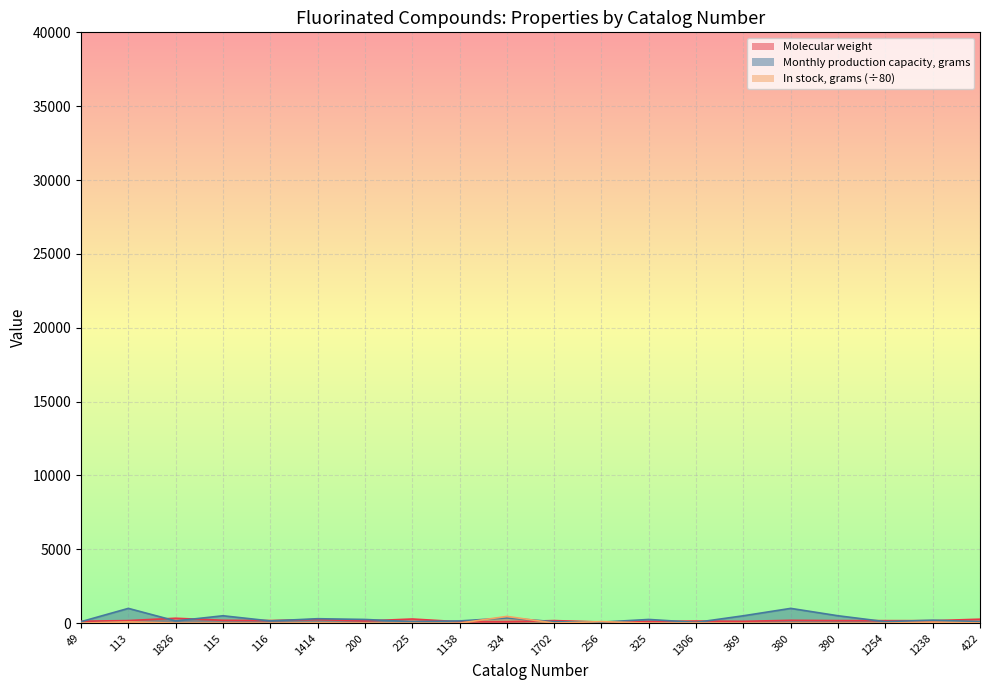

Rank the categories by Monthly production capacity, grams value from lowest to highest.

1306, 256, 49, 225, 1702, 1254, 422, 1826, 116, 1138, 1238, 200, 325, 1414, 324, 115, 369, 390, 113, 380